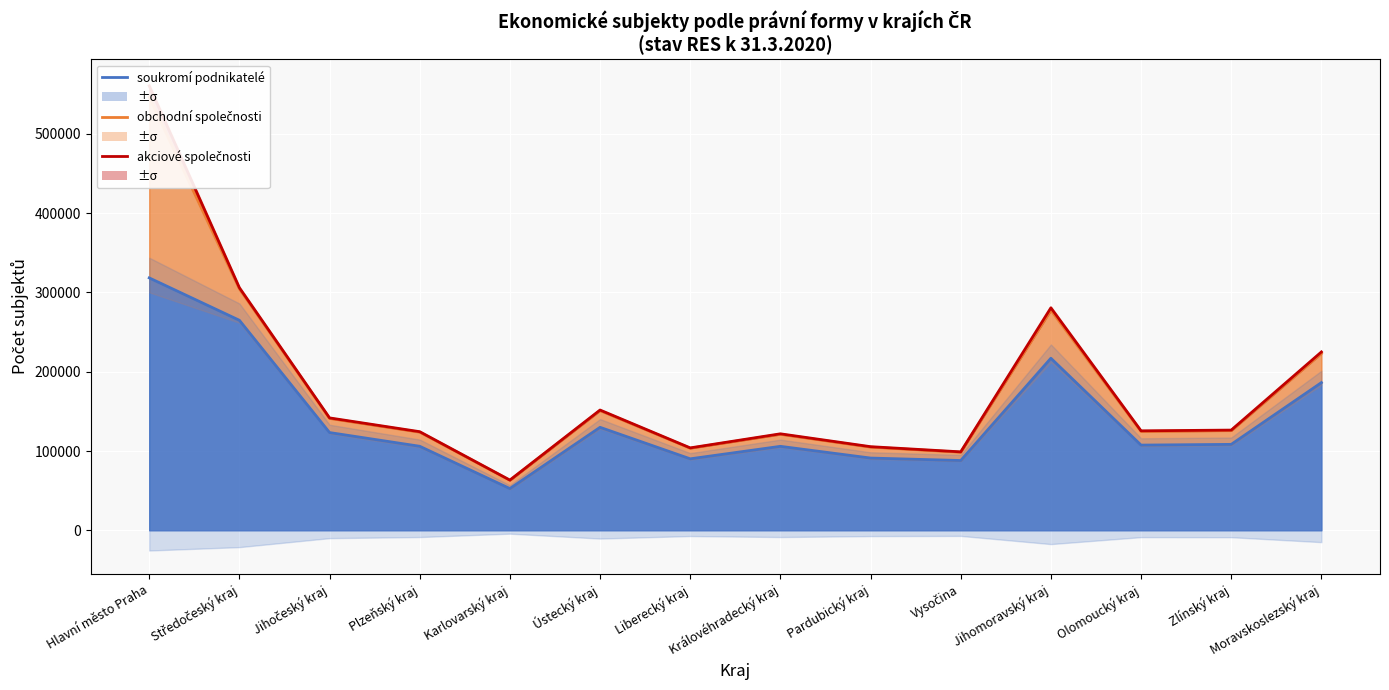

What is the label of the 10th point from the right?

Karlovarský kraj